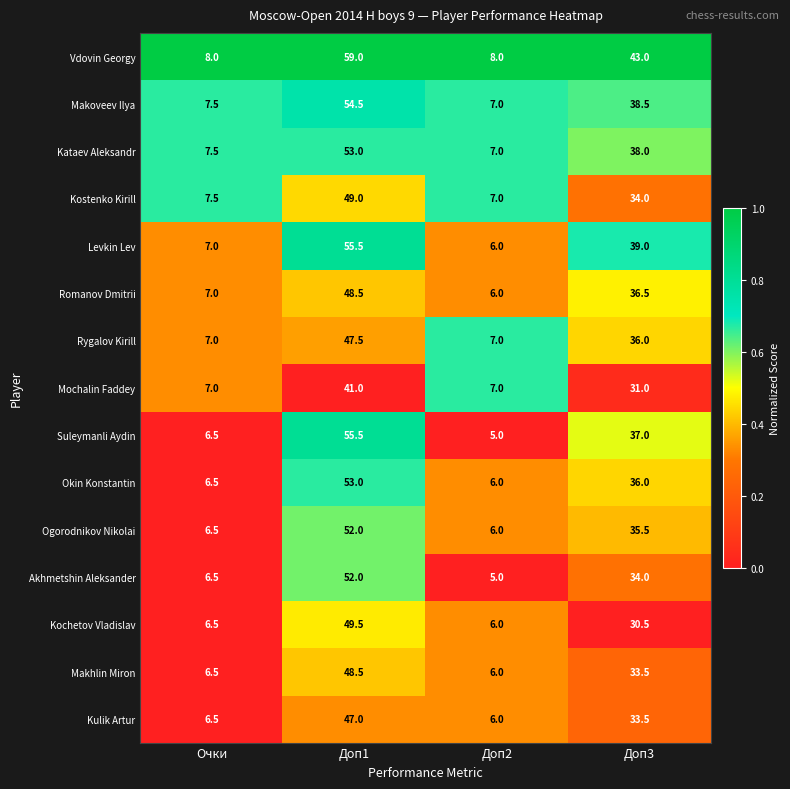

The value of Romanov Dmitrii at Доп1 is 48.5. True or false?

True